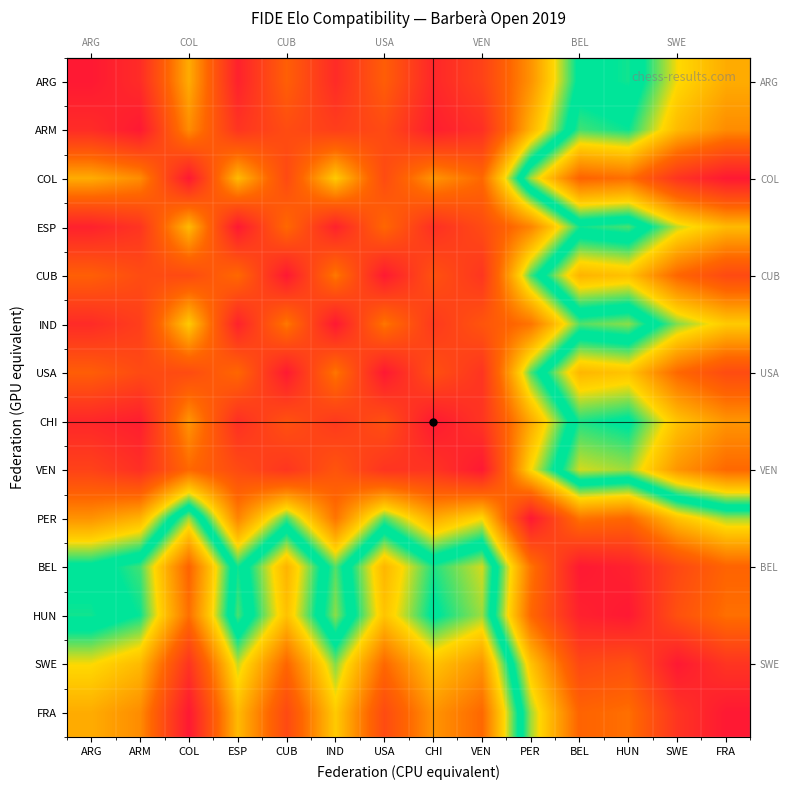

At how many categories does at least one series exceed 9142?

14